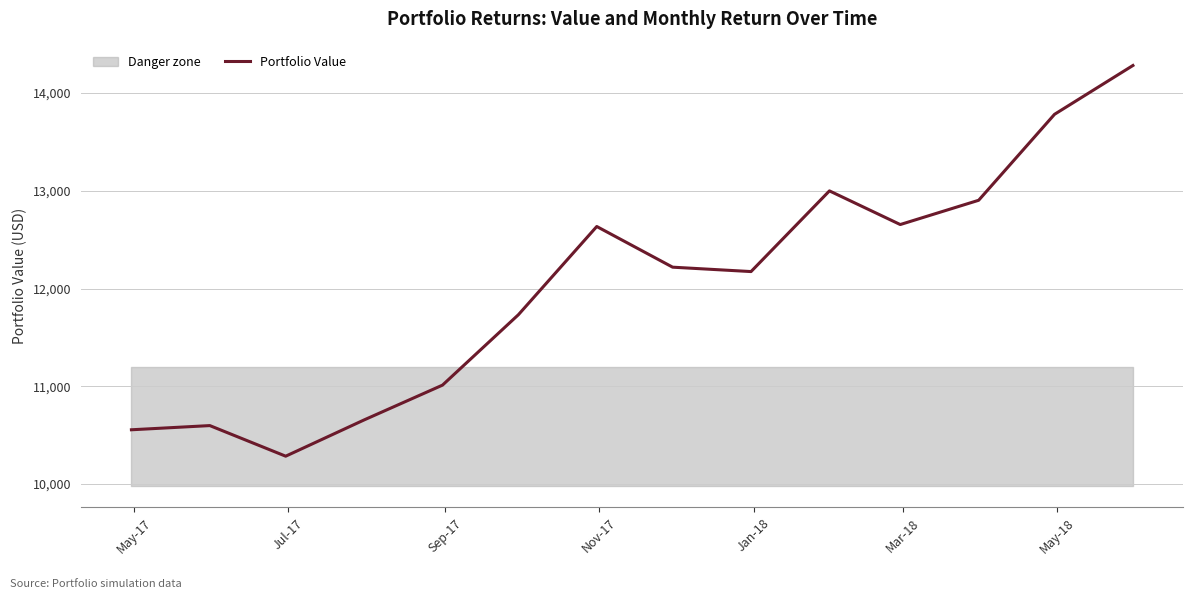

Does the chart display data point markers on the line(s)?

No